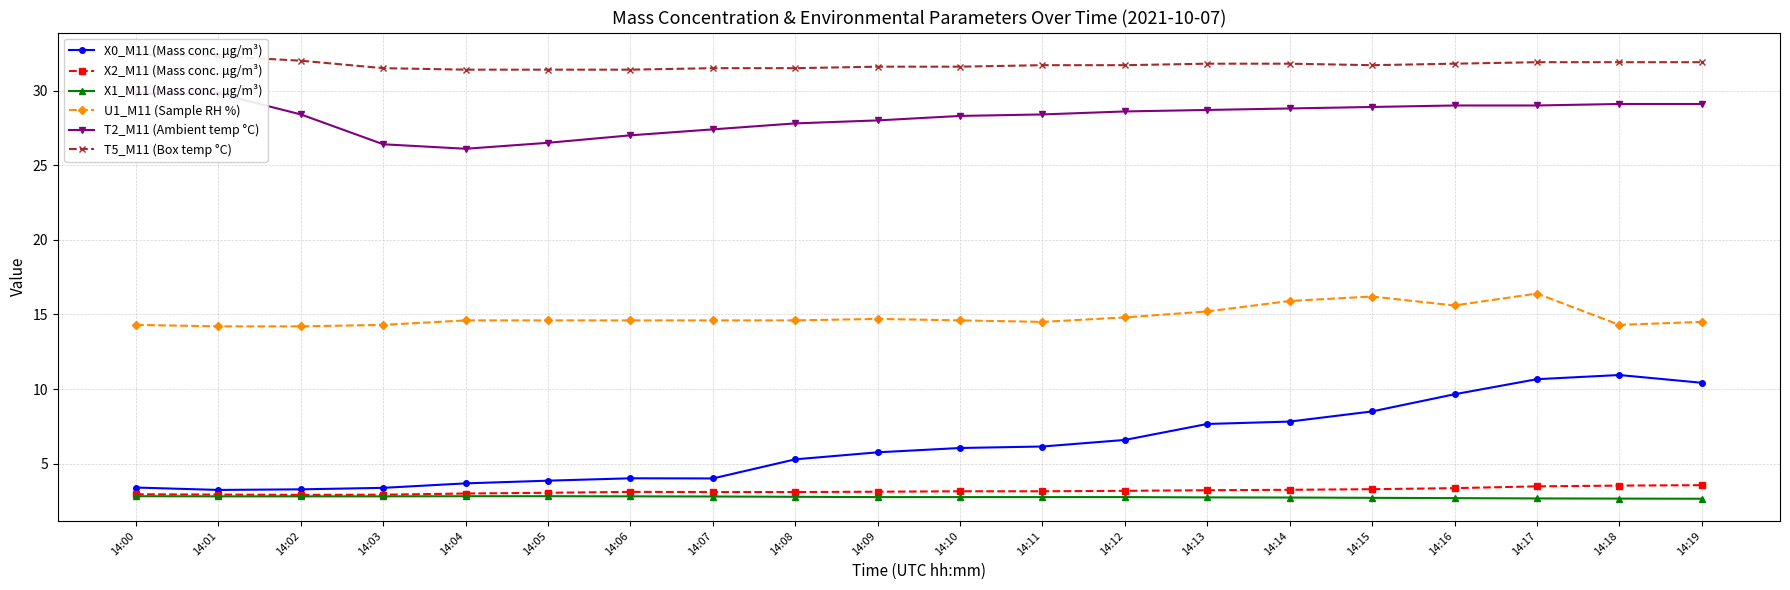

How many lines are shown in the chart?

6